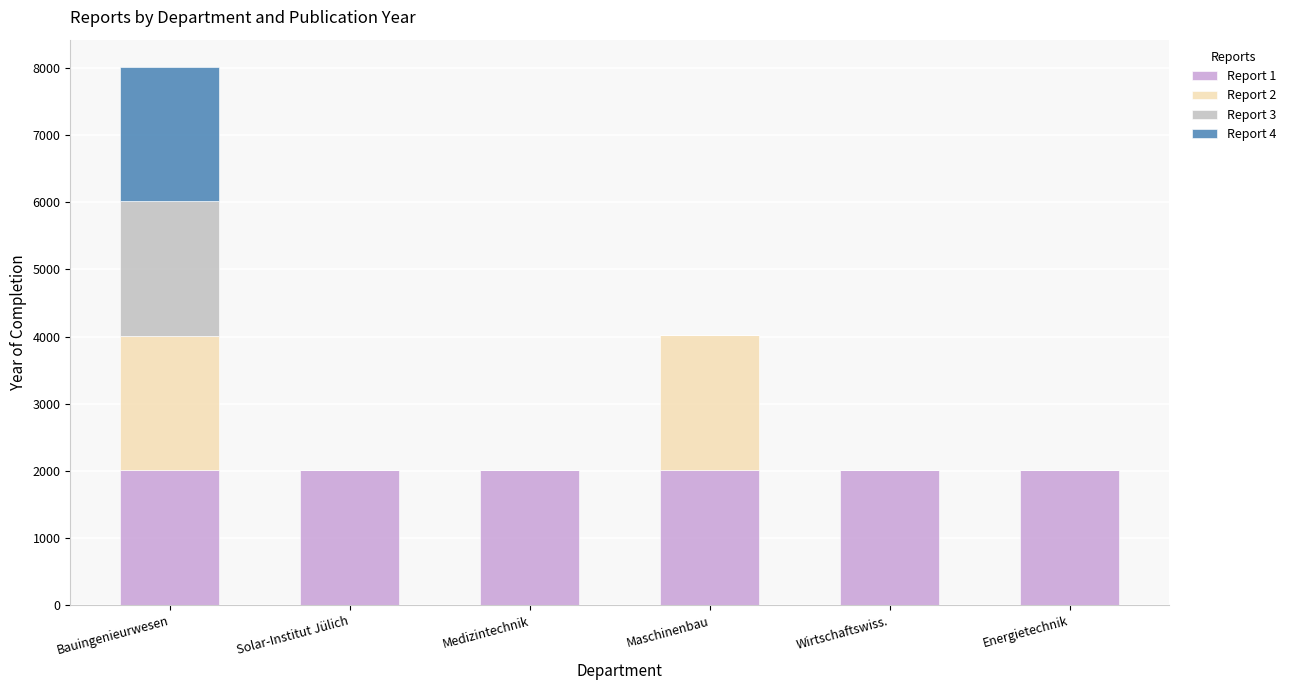

The value of Report 1 at Wirtschaftswiss. is 2015. True or false?

True